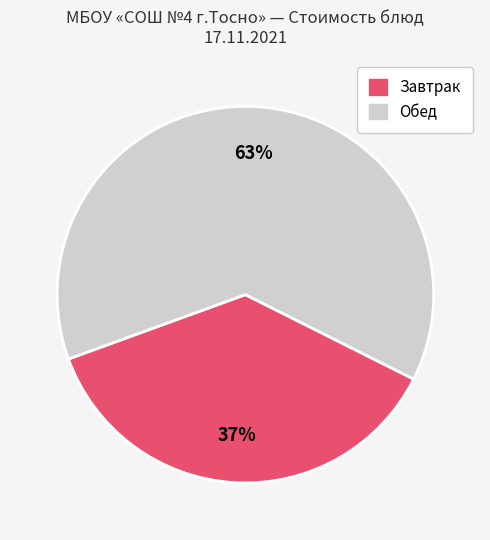

To the nearest percent, what is the difference between the largest and smallest slice percentages?

26%